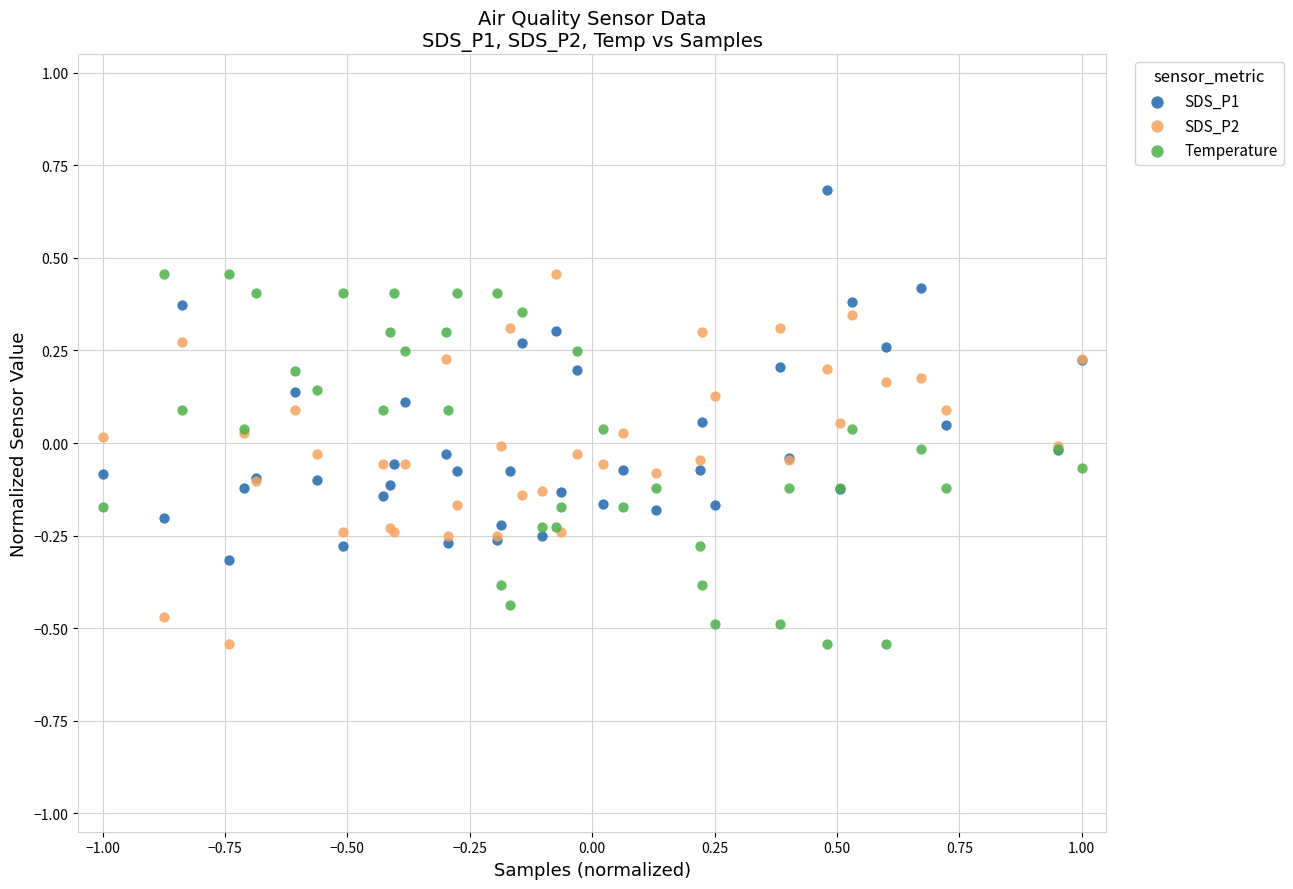

What is the X range (max minus min) for the scatter plot?

2.0